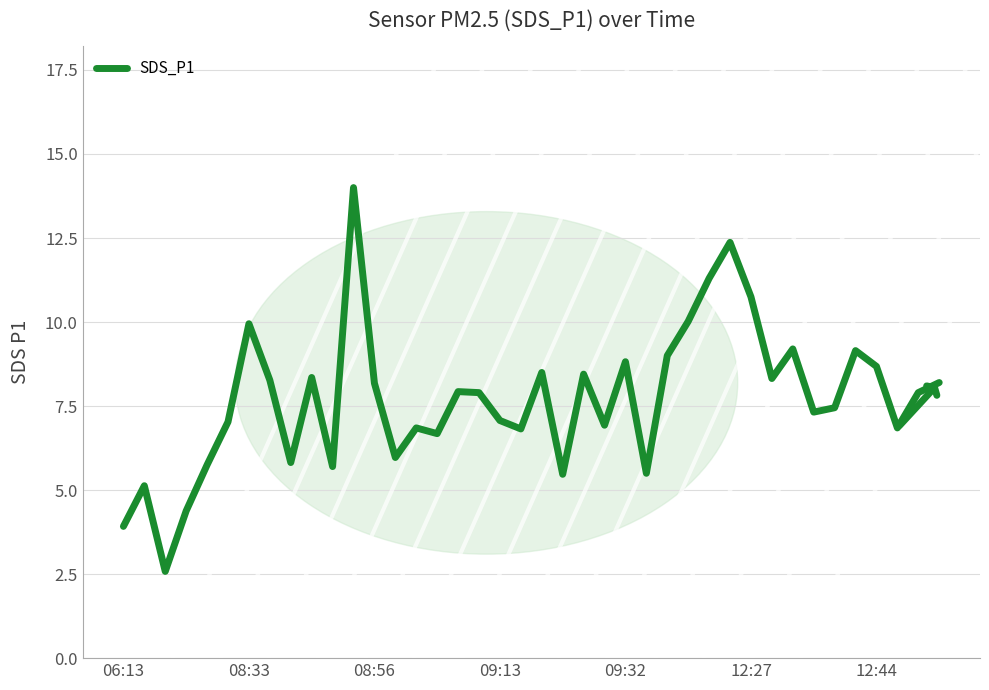

How many categories are shown in the chart?

40